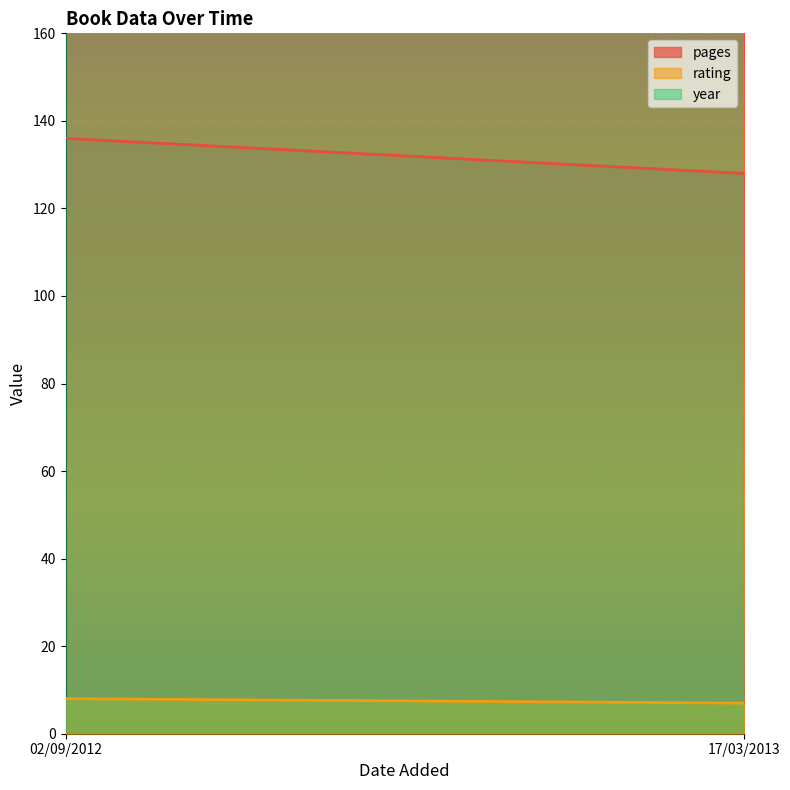

How many lines are shown in the chart?

3